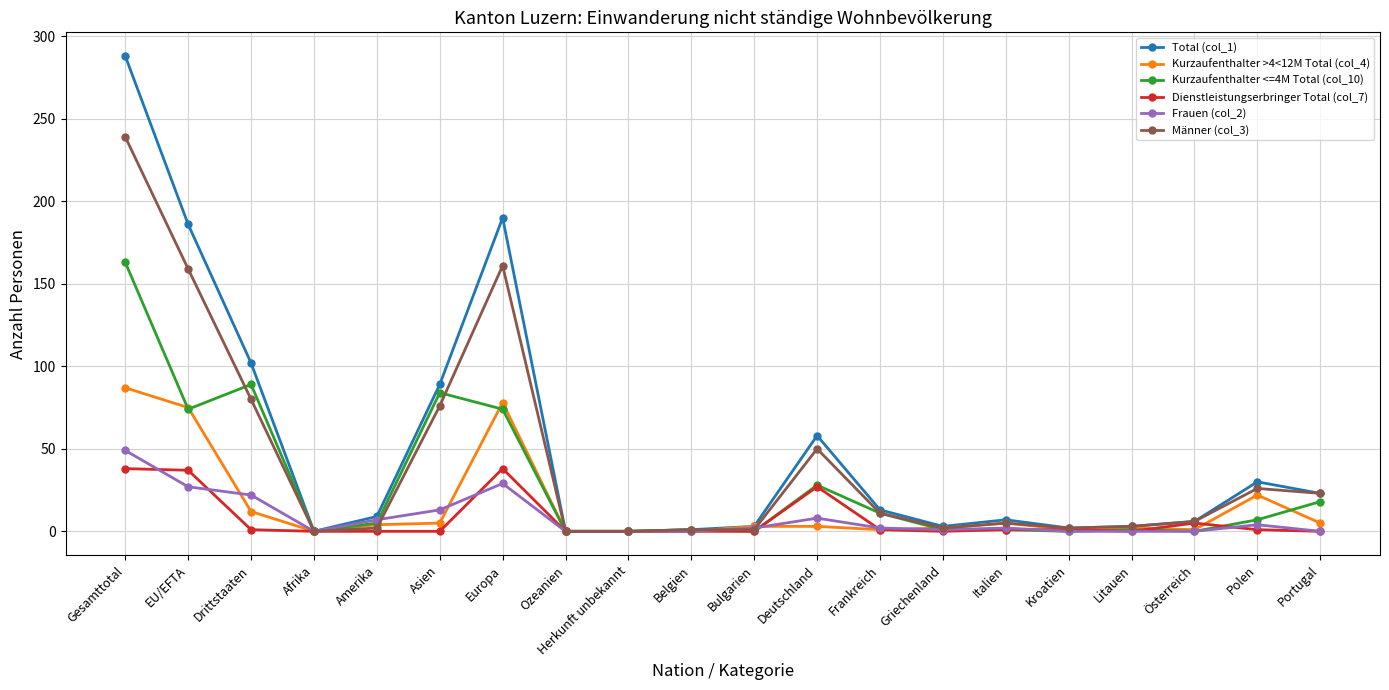

Which series has the largest range (max minus min)?

Total (col_1)